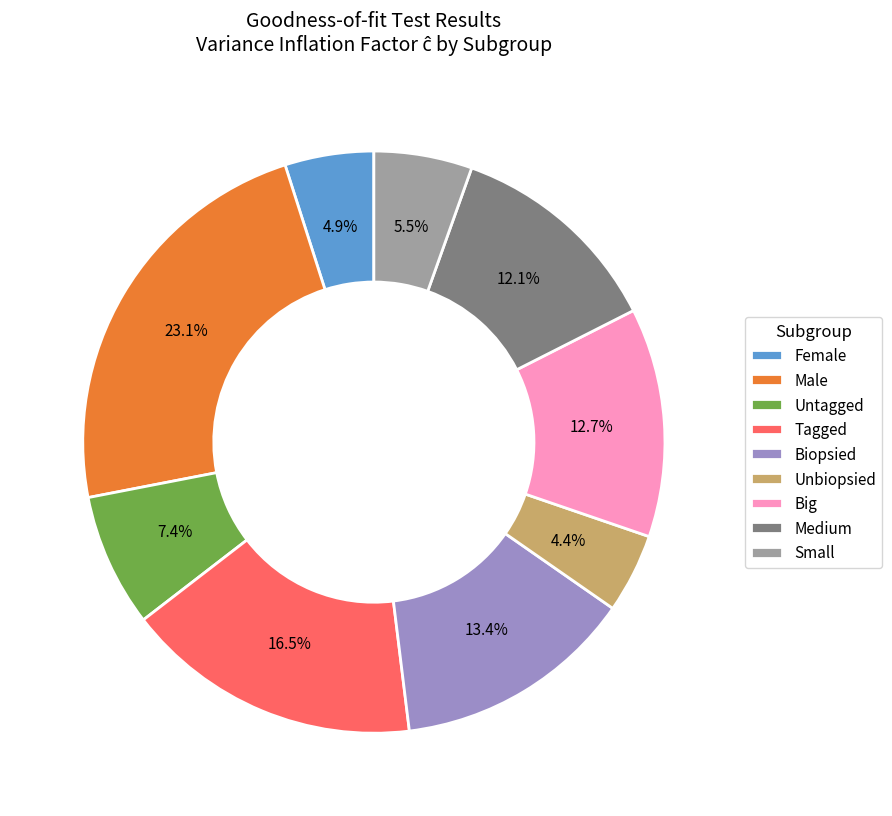

To the nearest percent, what percentage of the pie is Untagged?

7%